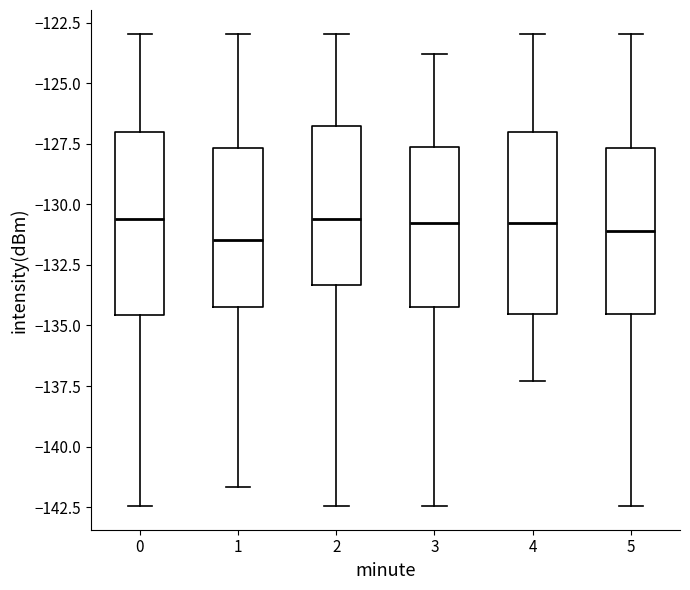

Reading left to right, read every box against the y-axis: the position of its median line, the range the box covers, and the ends of its whiskers. The values are not printed on the chart, so give them approximately, as read against the axis.

0: median -130.5, box -134.5 to -127.0, whiskers -142.5 to -123.0
1: median -131.5, box -134.0 to -127.5, whiskers -141.5 to -123.0
2: median -130.5, box -133.5 to -127.0, whiskers -142.5 to -123.0
3: median -131.0, box -134.0 to -127.5, whiskers -142.5 to -124.0
4: median -131.0, box -134.5 to -127.0, whiskers -137.5 to -123.0
5: median -131.0, box -134.5 to -127.5, whiskers -142.5 to -123.0